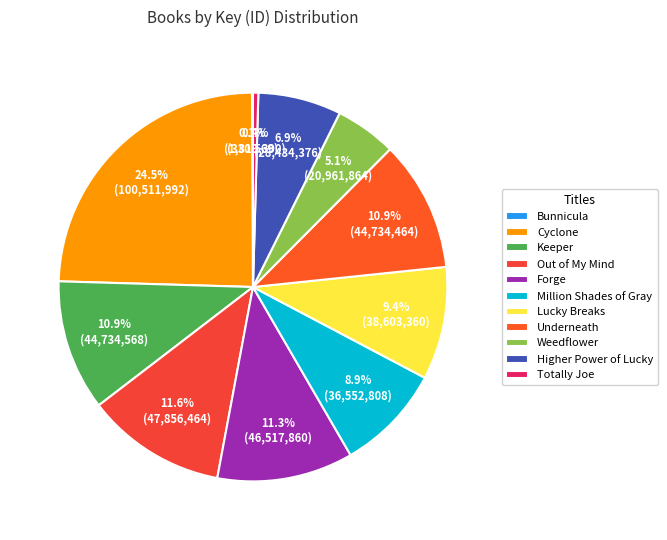

Approximately how many times larger is the value at Totally Joe compared to Higher Power of Lucky?

0.1